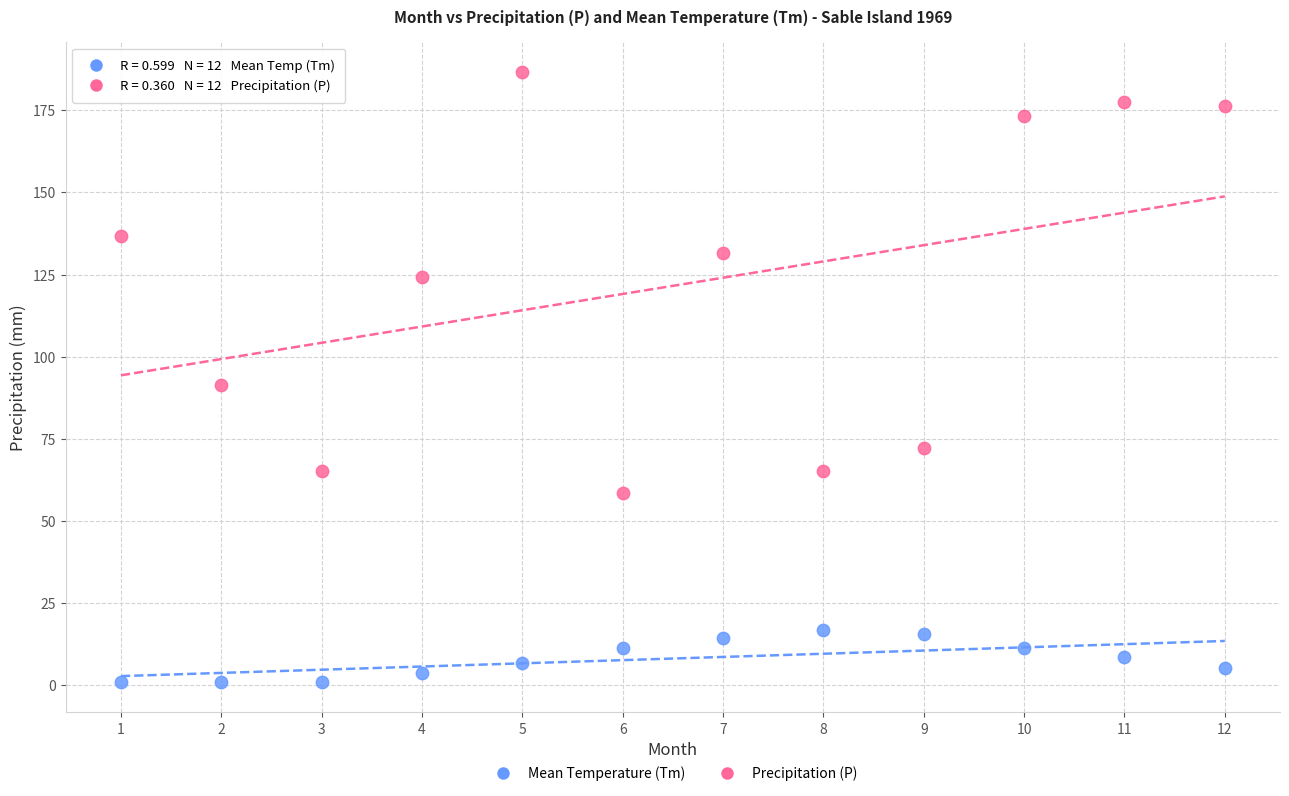

Which series has the largest Y range (max minus min)?

Precipitation (P)